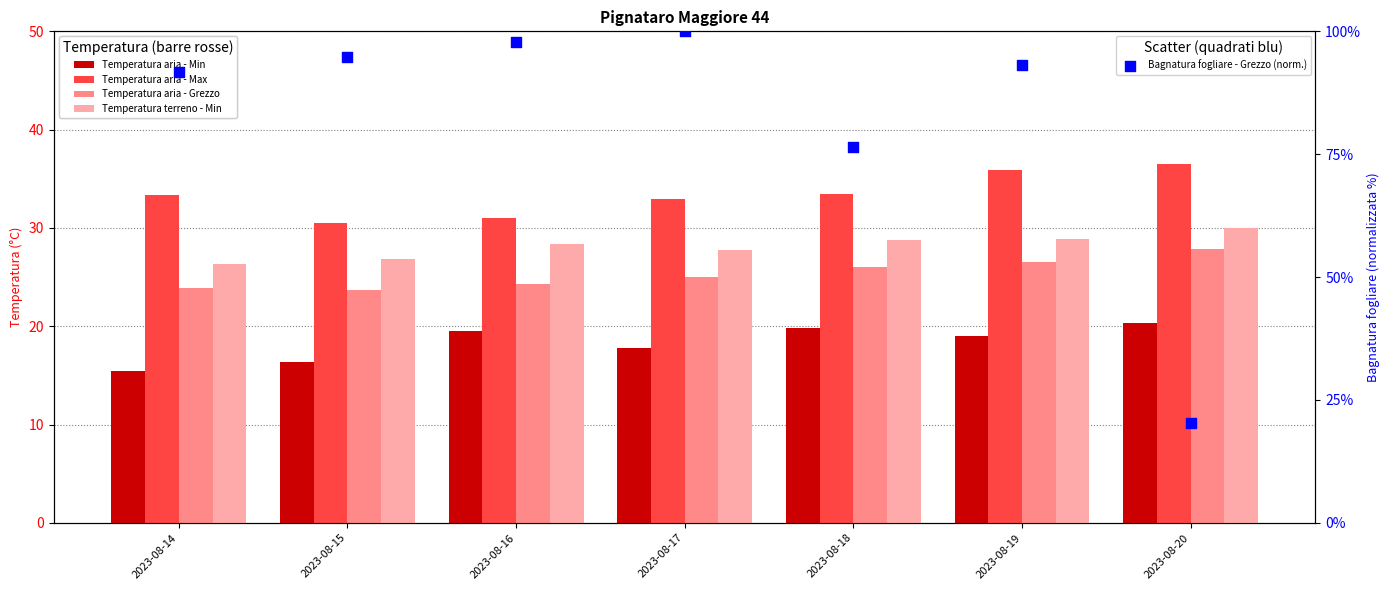

Which series contains the highest Y value?

Bagnatura fogliare - Grezzo (norm.)